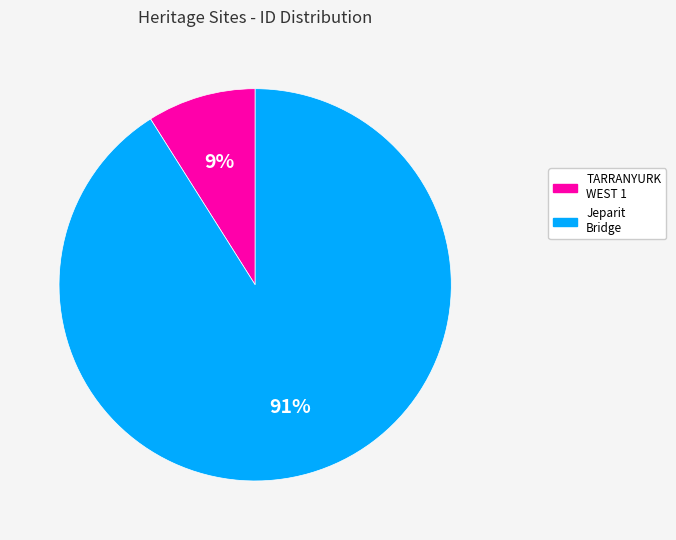

Is there any slice that represents more than half of the pie?

Yes